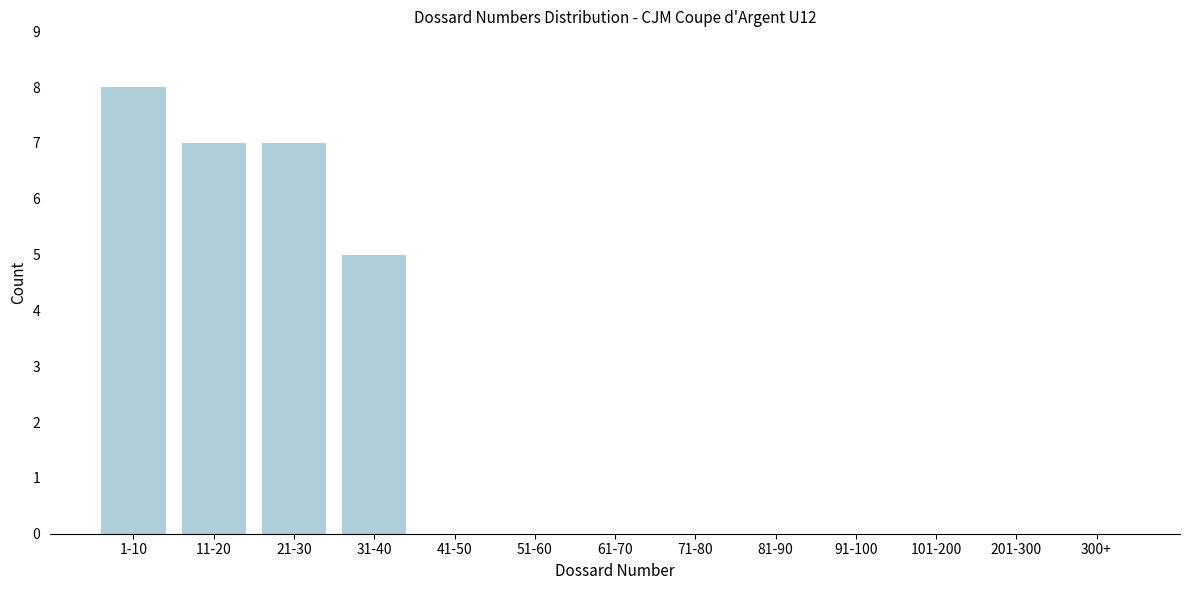

Reading left to right, what are all the values shown in this chart?

1-10=8	11-20=7	21-30=7	31-40=5	41-50=0	51-60=0	61-70=0	71-80=0	81-90=0	91-100=0	101-200=0	201-300=0	300+=0